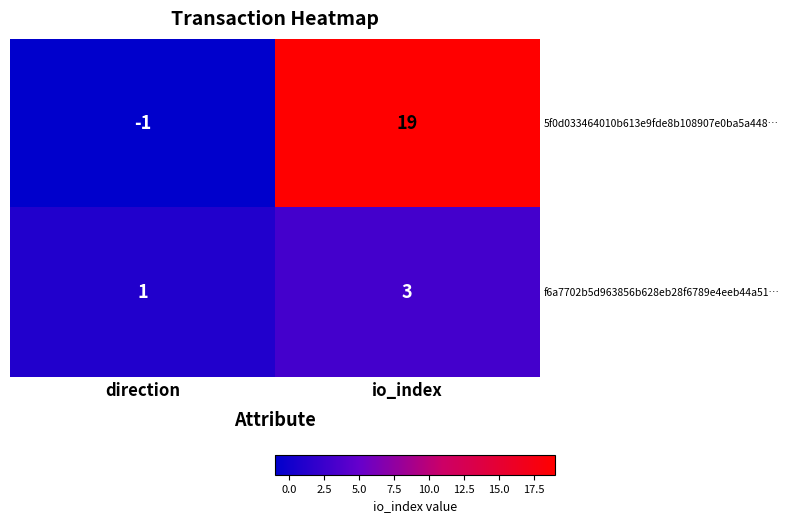

Which series has the widest spread of values?

5f0d033464010b613e9fde8b108907e0ba5a448…